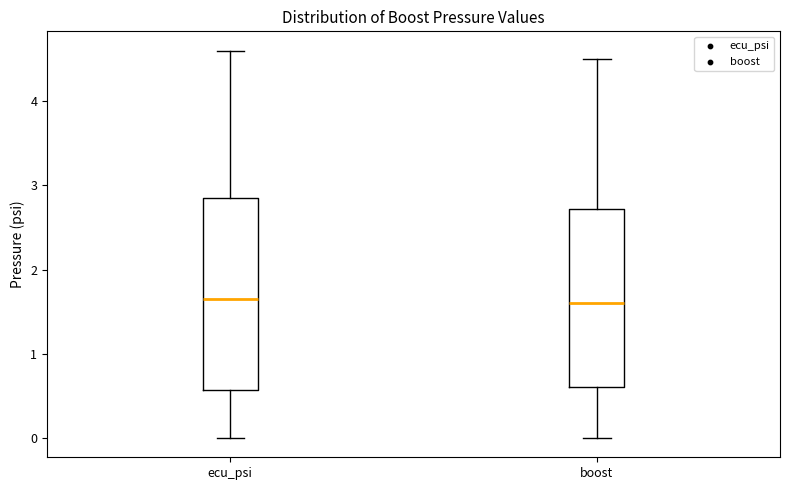

Where is the lower edge of the box for boost on the y-axis? The values are not printed on the chart, so give them approximately, as read against the axis.

0.6